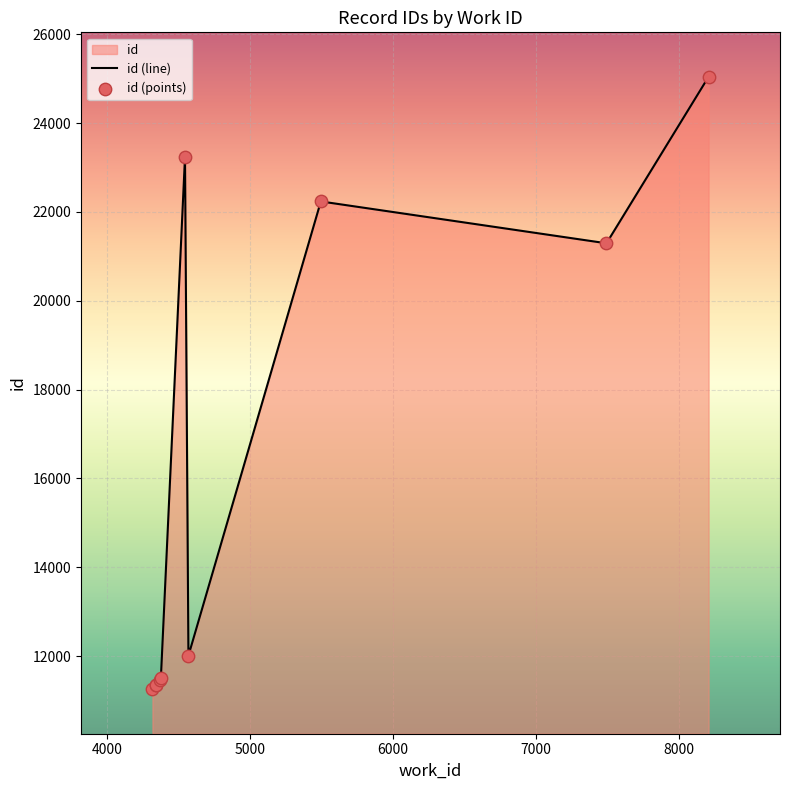

Which has a higher value, 7494 or 4543?

4543